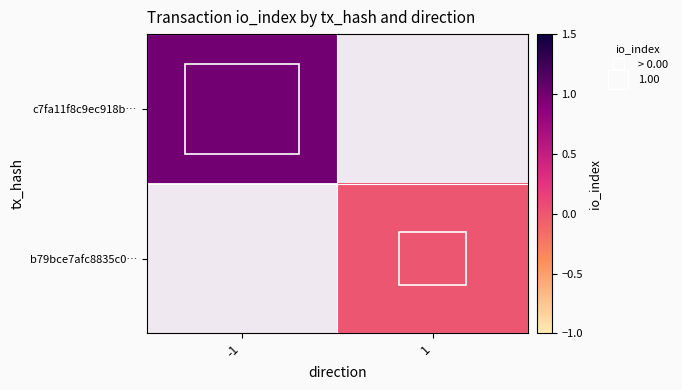

How many series are shown in this chart?

2